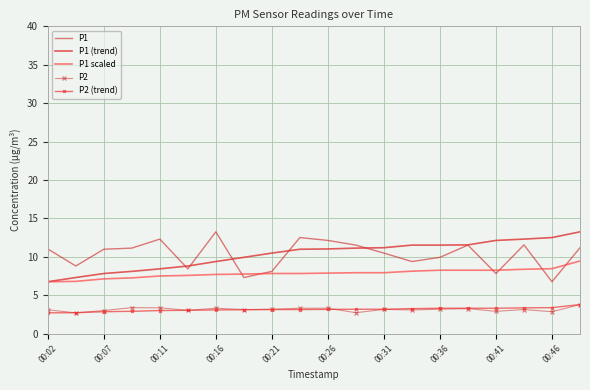

What is the smallest value displayed?

2.7